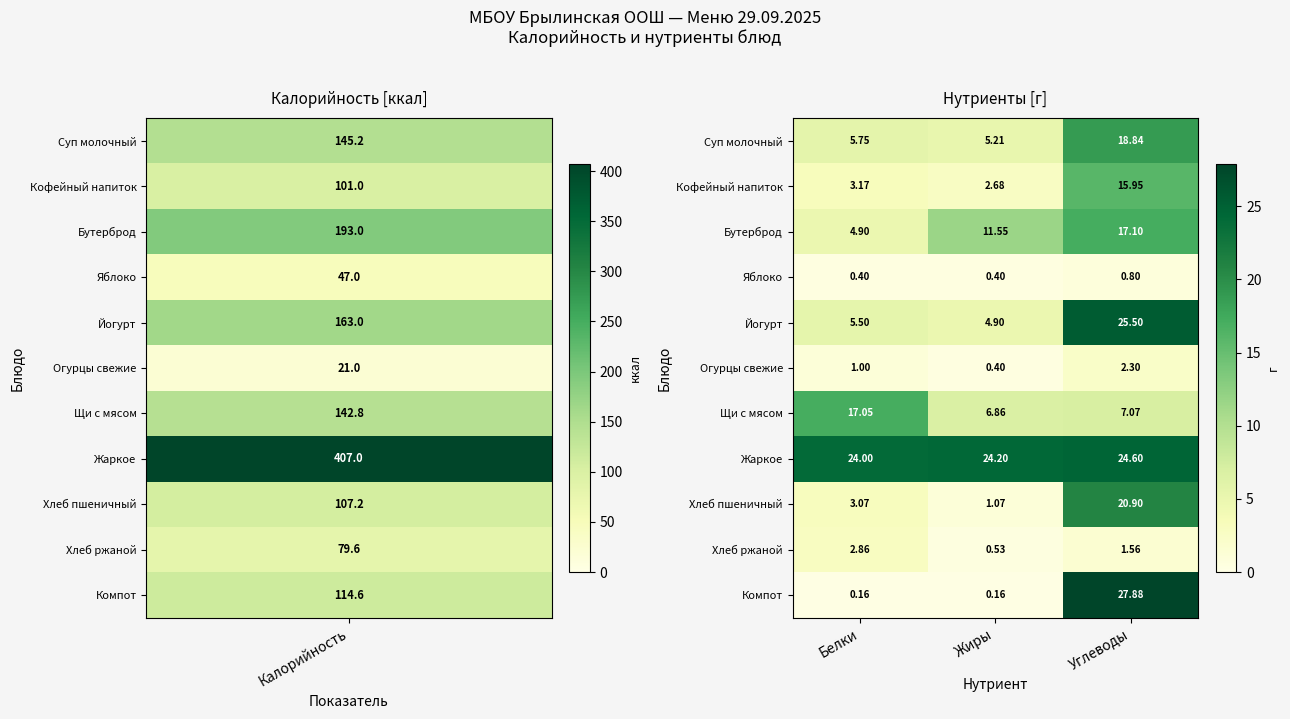

At which label does Суп молочный reach its minimum?

Жиры